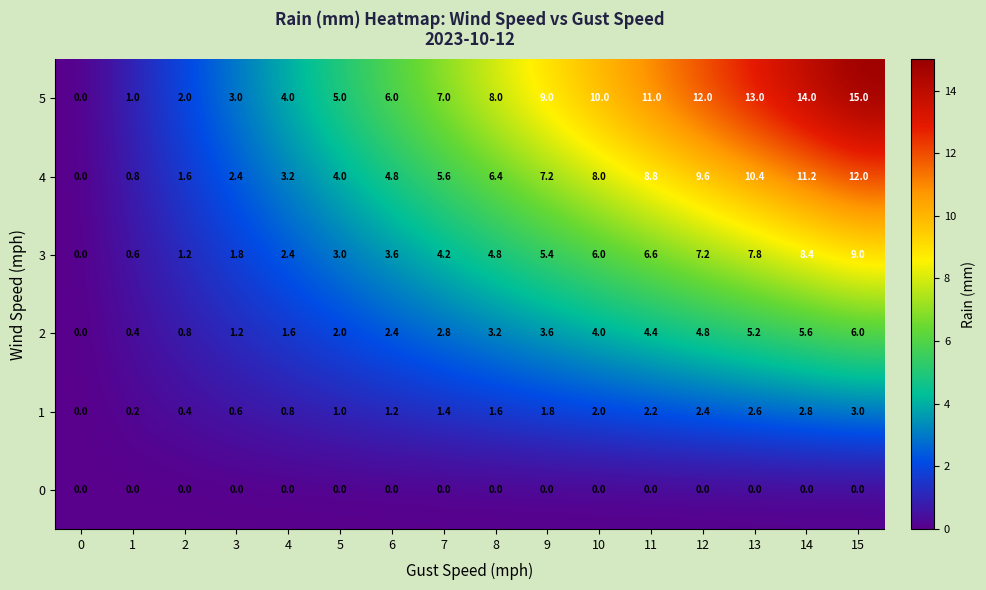

What is the maximum value for 4?

12.0